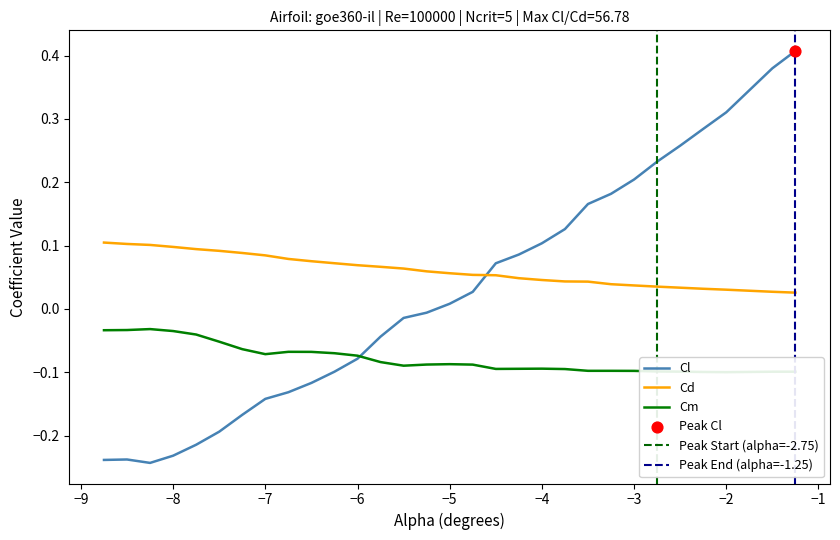

True or false: Cl and Cd intersect in this chart.

True